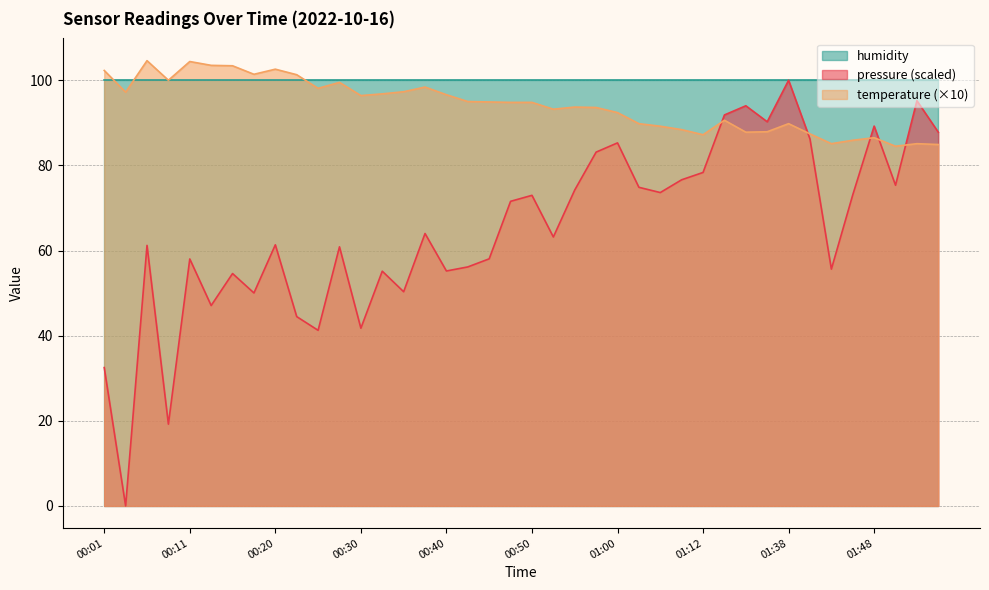

What is the maximum value for pressure?

100.0